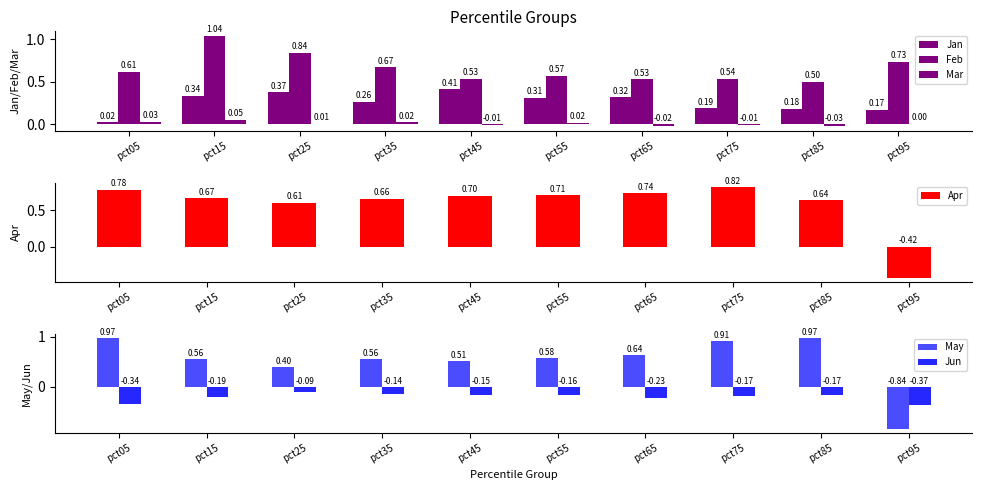

Which has a higher value, pct45 or pct35?

pct45